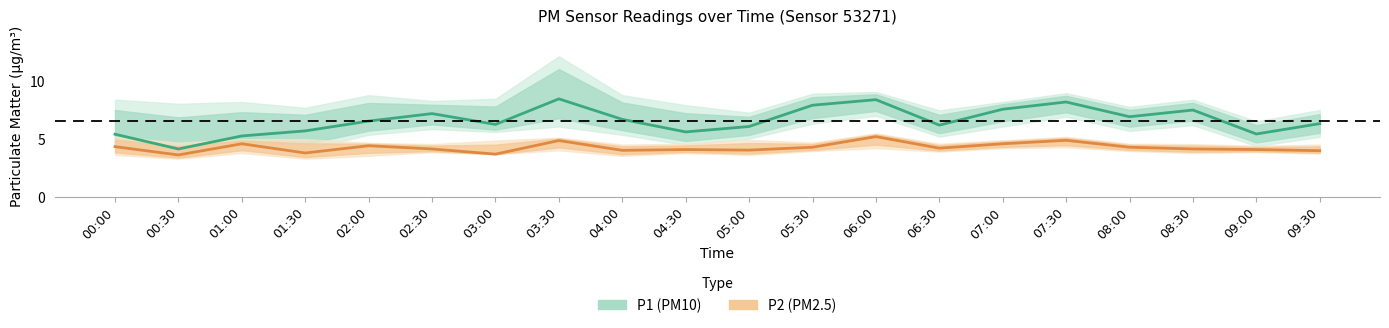

What is the label of the 17th point from the left?

08:00